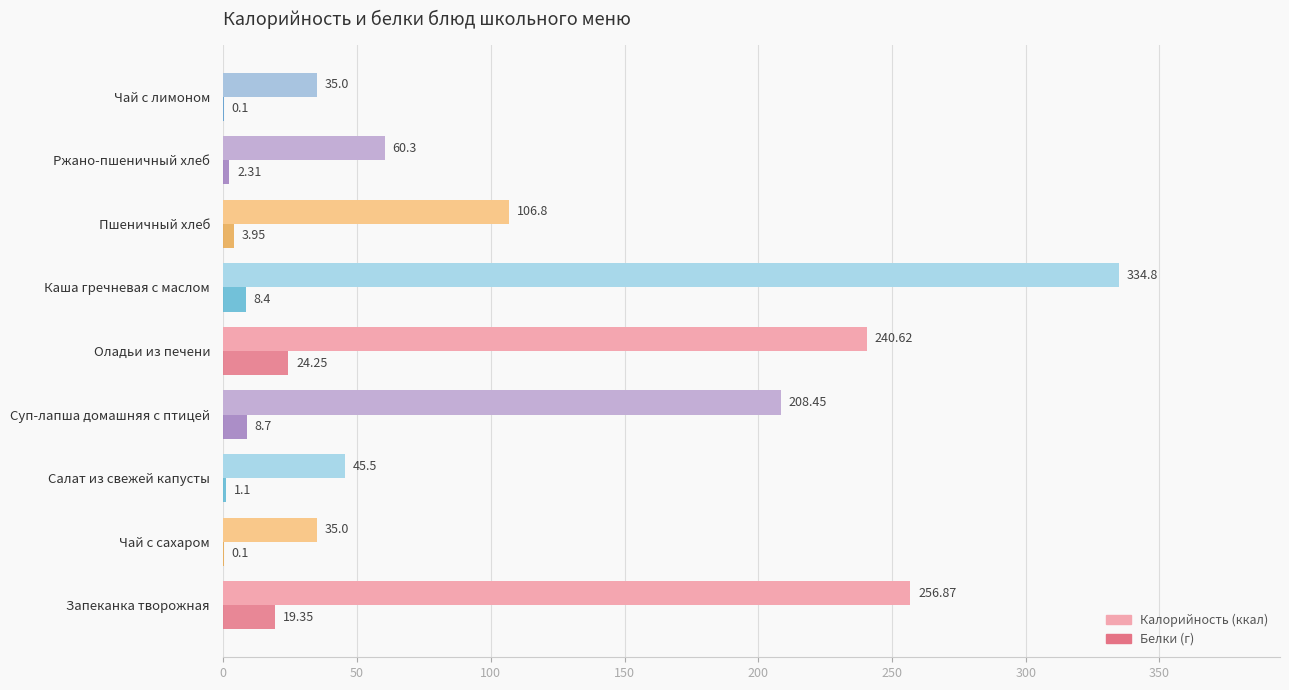

At which category is the sum across all series the highest?

Каша гречневая с маслом